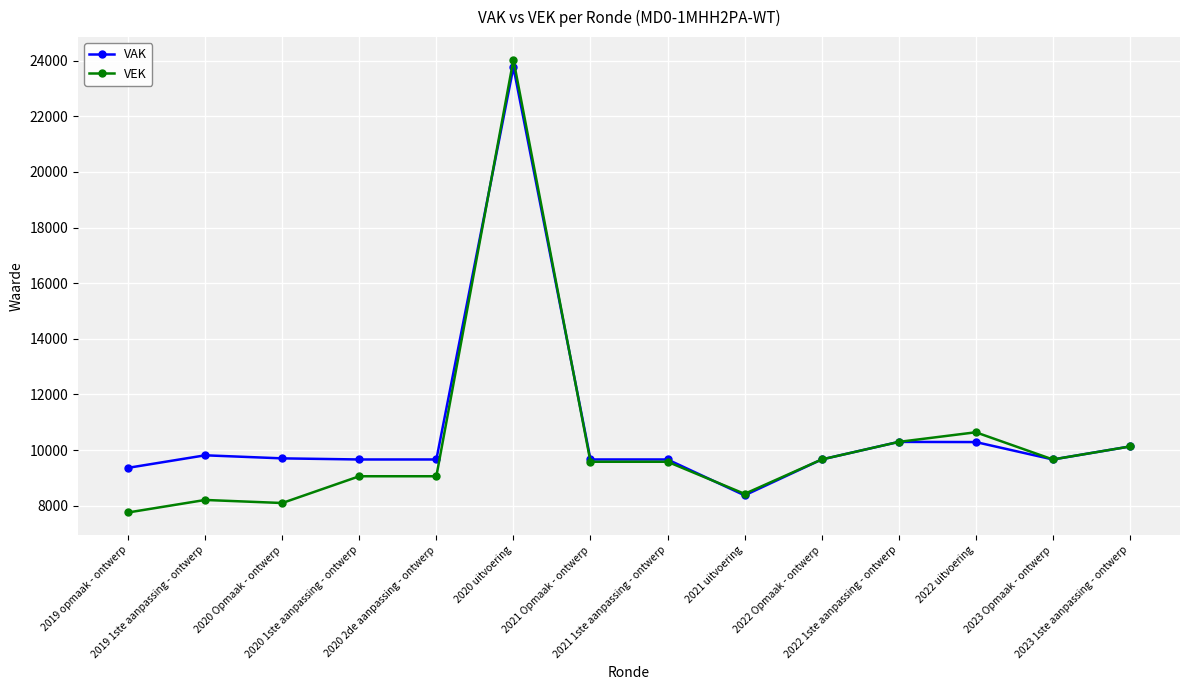

At which label does VEK reach its peak?

2020 uitvoering